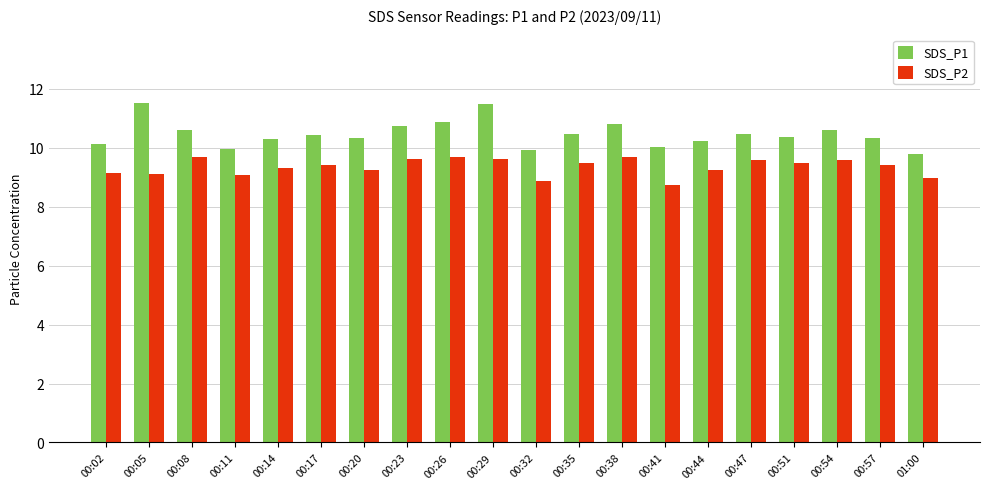

What is the minimum value shown in the chart?

8.7